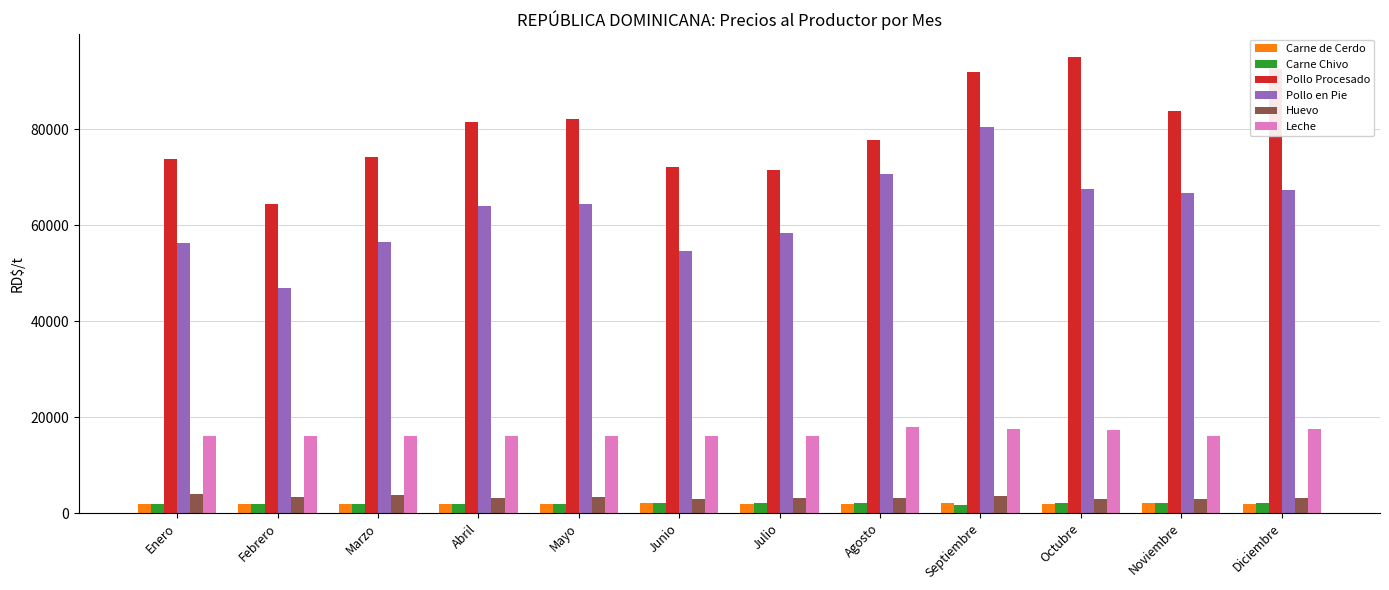

What is the spread (max minus min) of values at Mayo?

80247.4